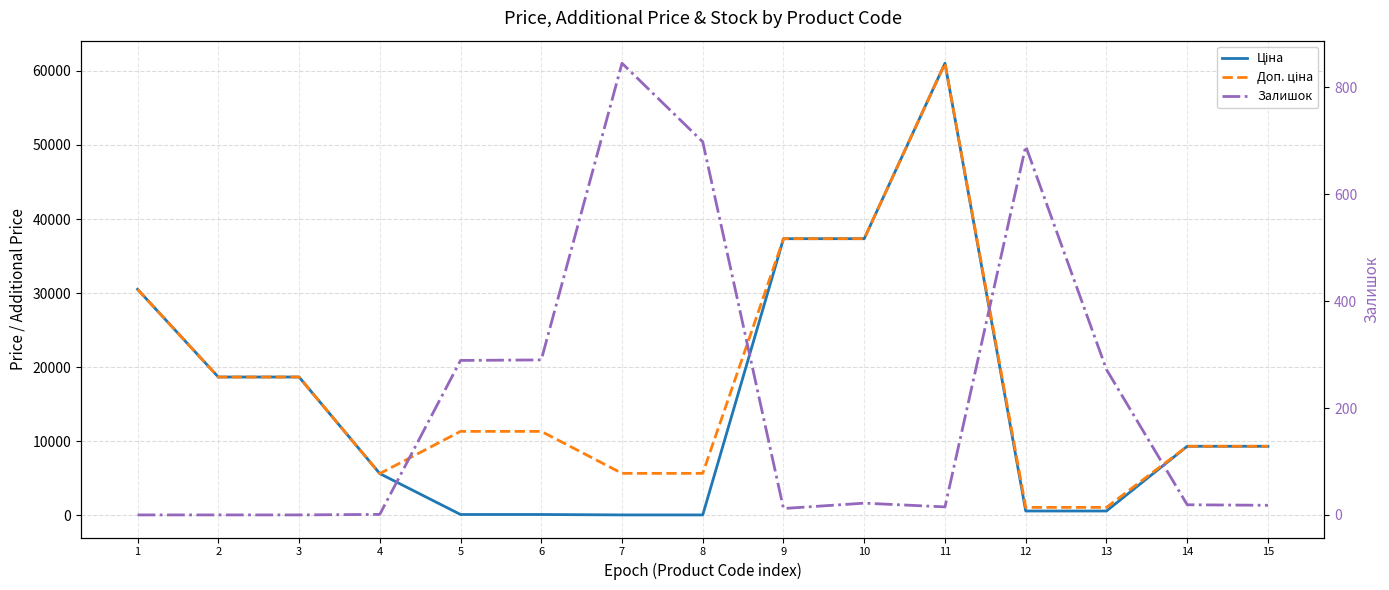

Reading left to right, transcribe all the data shown in this chart.

Ціна: 1=30512.3	2=18671.5	3=18671.5	4=5636.0	5=113.3	6=113.3	7=56.7	8=56.7	9=37343.0	10=37343.0	11=61024.7	12=586.0	13=586.0	14=9321.4	15=9321.4
Доп. ціна: 1=30512.3	2=18671.5	3=18671.5	4=5636.0	5=11334.0	6=11334.0	7=5667.0	8=5667.0	9=37343.0	10=37343.0	11=61024.7	12=1074.5	13=1074.5	14=9321.4	15=9321.4
Залишок: 1=0.0	2=0.0	3=0.0	4=1.0	5=289.0	6=290.0	7=845.0	8=698.0	9=12.0	10=22.0	11=15.0	12=690.0	13=272.0	14=19.0	15=18.0